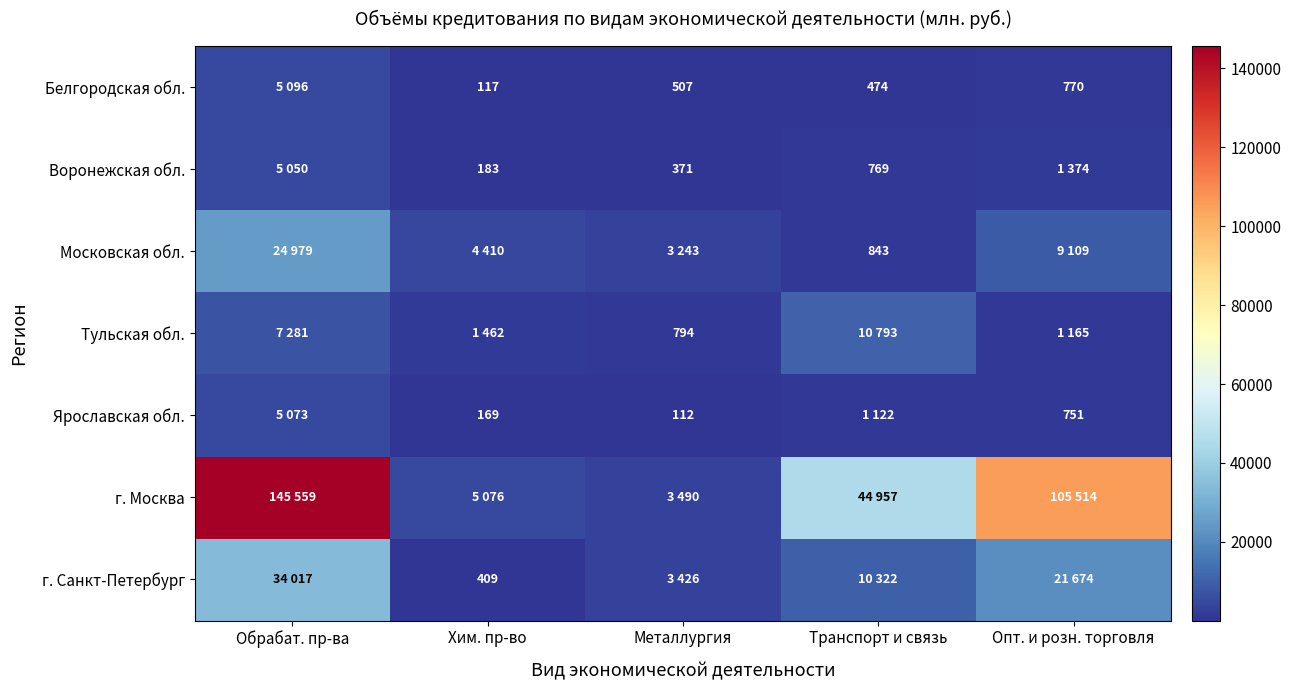

True or false: Воронежская обл. has a value of 183 at Хим. пр-во.

True